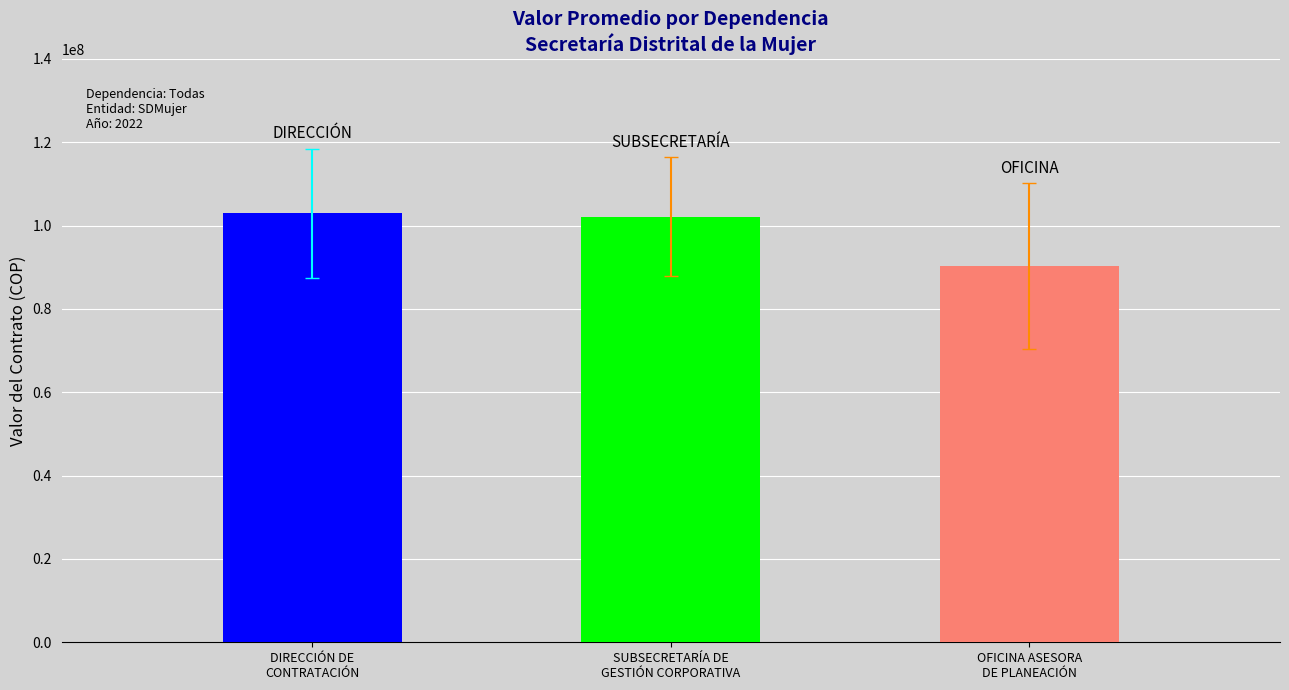

What position from the left is DIRECCIÓN DE
CONTRATACIÓN?

1